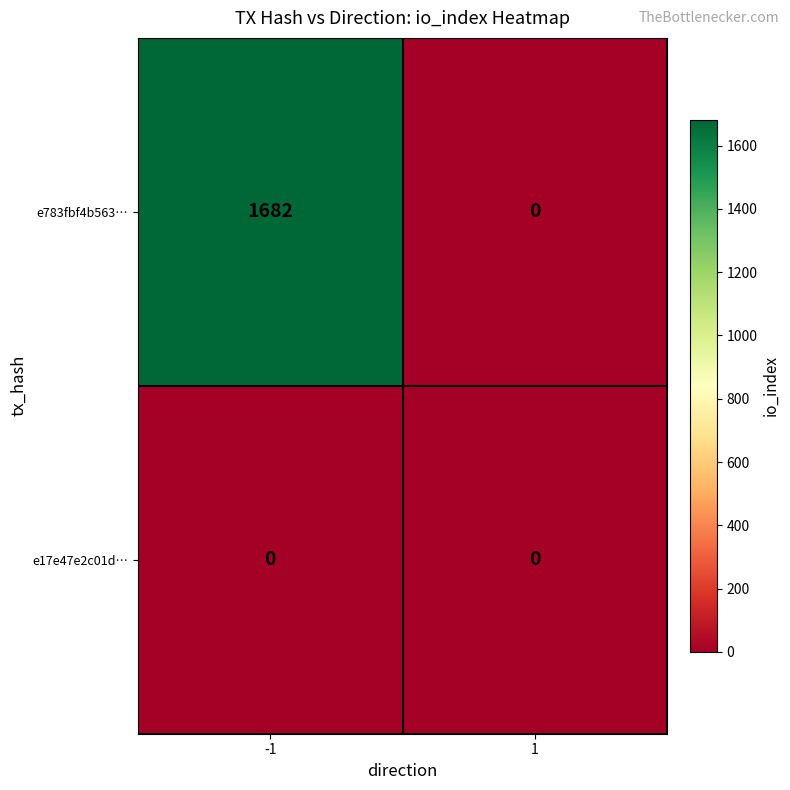

How many data points does each series have?

2